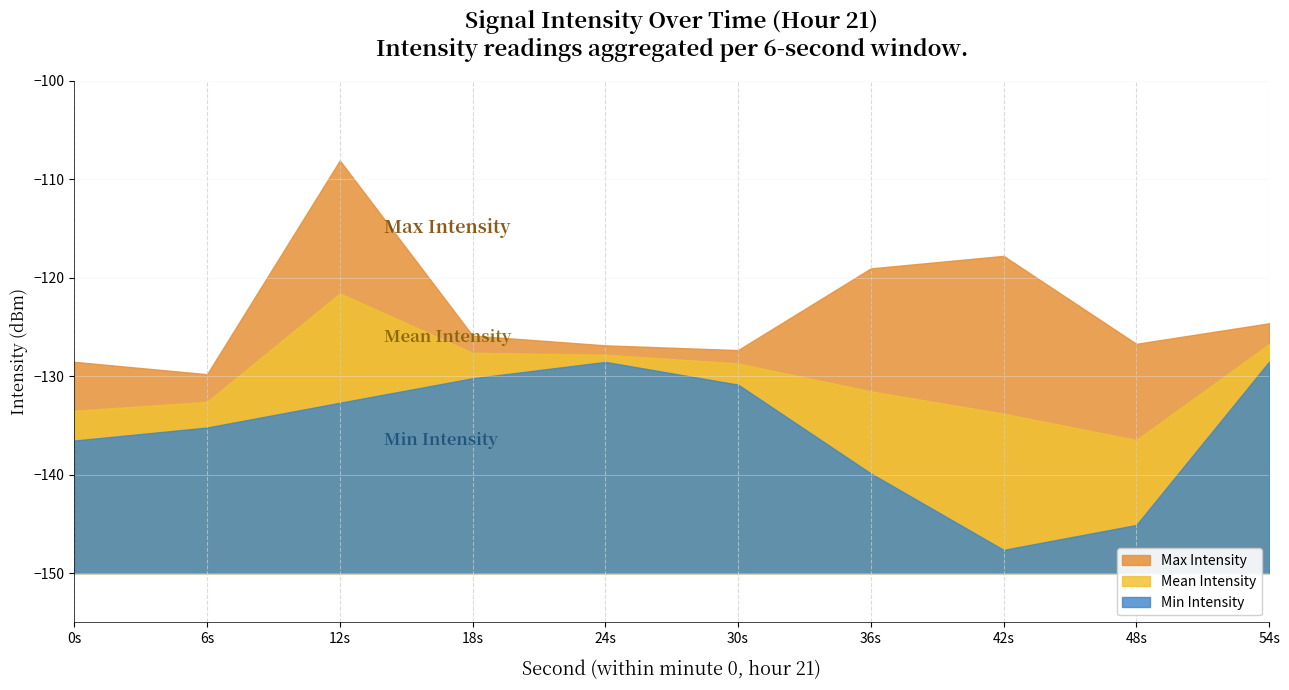

List the series in order of their overall mean, highest first.

Max Intensity, Mean Intensity, Min Intensity